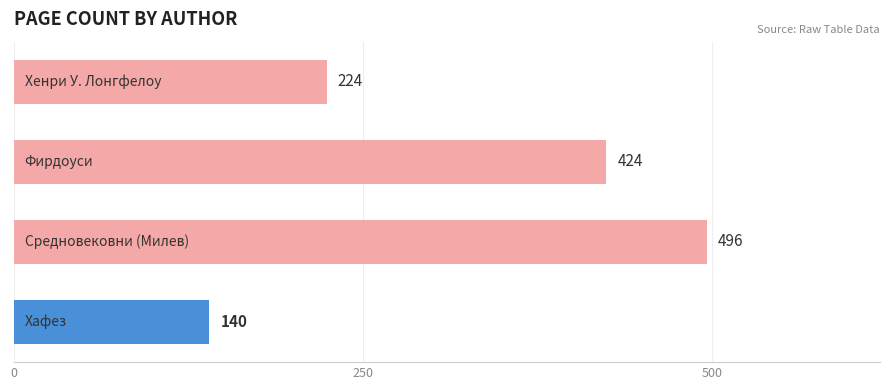

Count the values in the range 224 to 496.

3